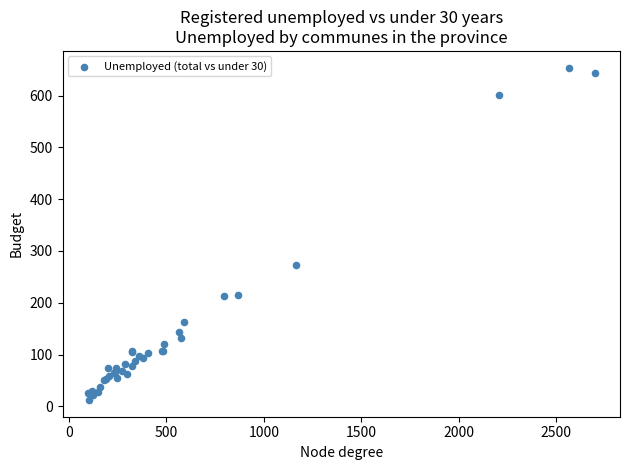

What Y value in the scatter plot is closest to 333?

273